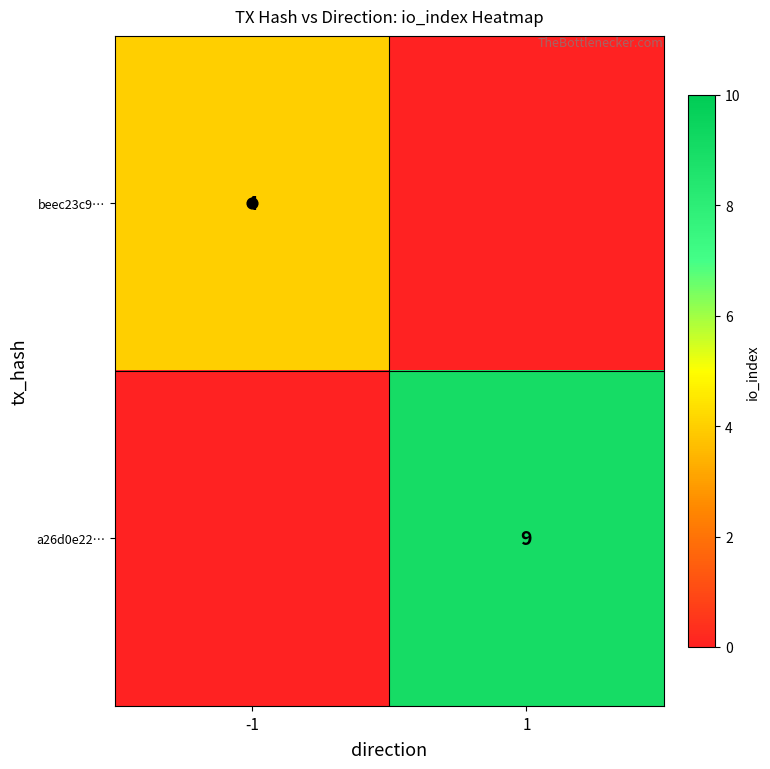

The value of a26d0e22… at 1 is 9.0. True or false?

True